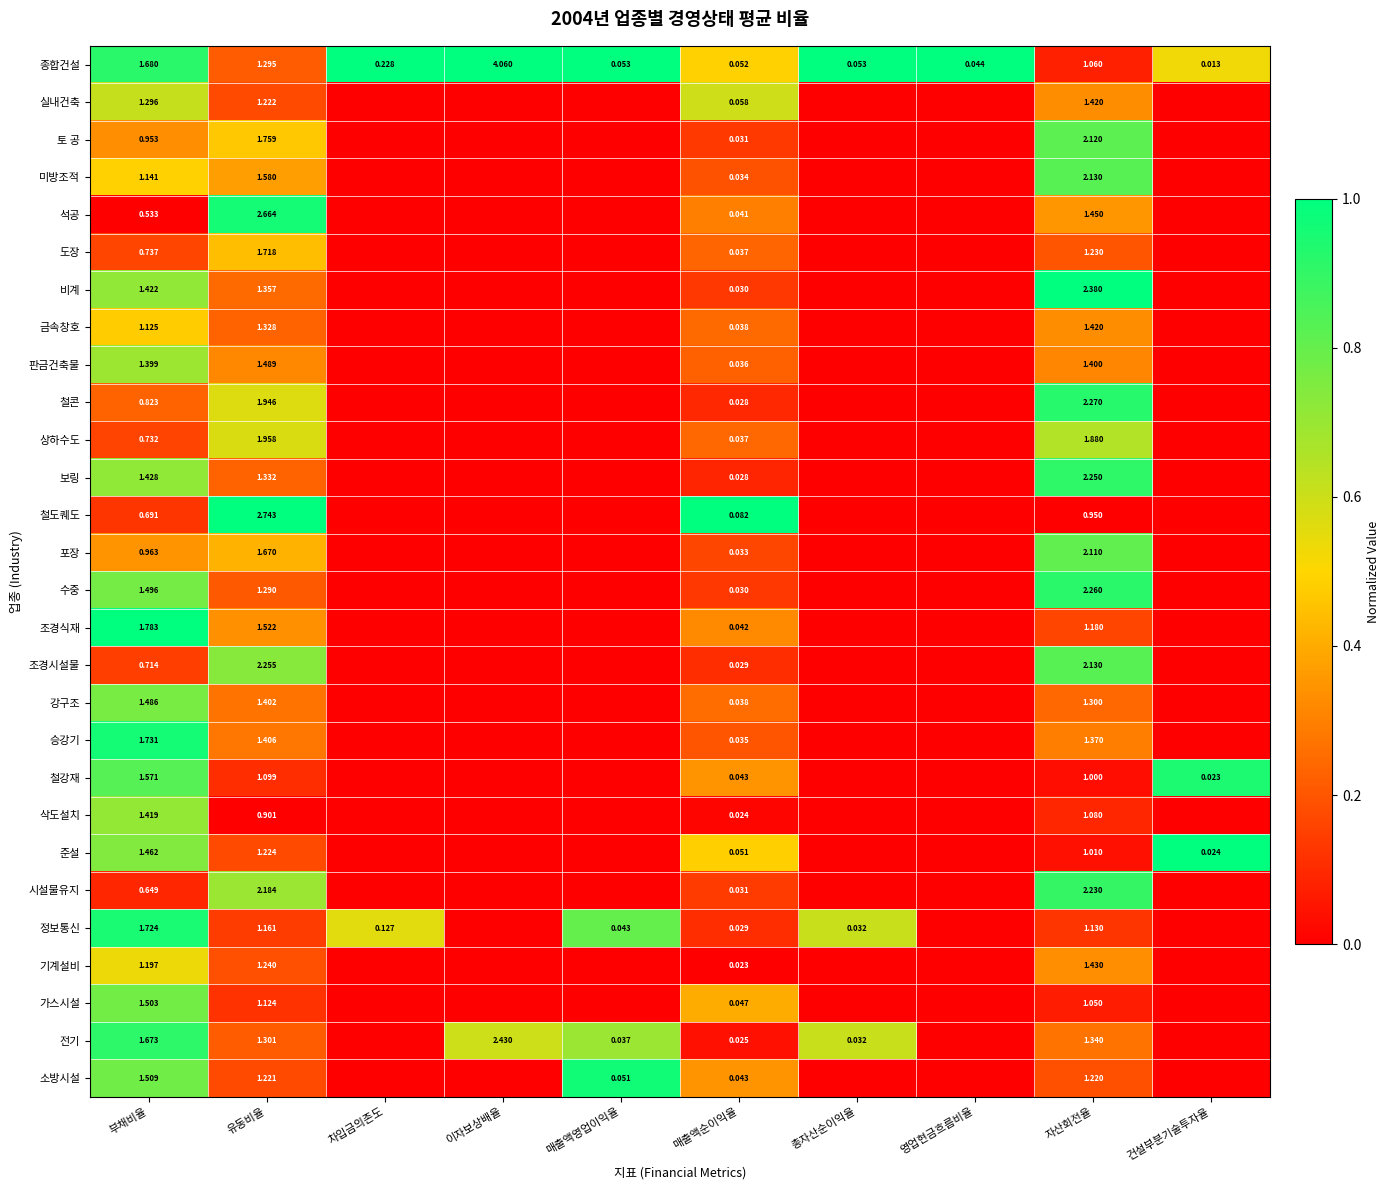

At 유동비율, list the series in order from largest to smallest.

철도퀘도, 석공, 조경시설물, 시설물유지, 상하수도, 철콘, 토 공, 도장, 포장, 미방조적, 조경식재, 판금건축물, 승강기, 강구조, 비계, 보링, 금속창호, 전기, 종합건설, 수중, 기계설비, 준설, 실내건축, 소방시설, 정보통신, 가스시설, 철강재, 삭도설치